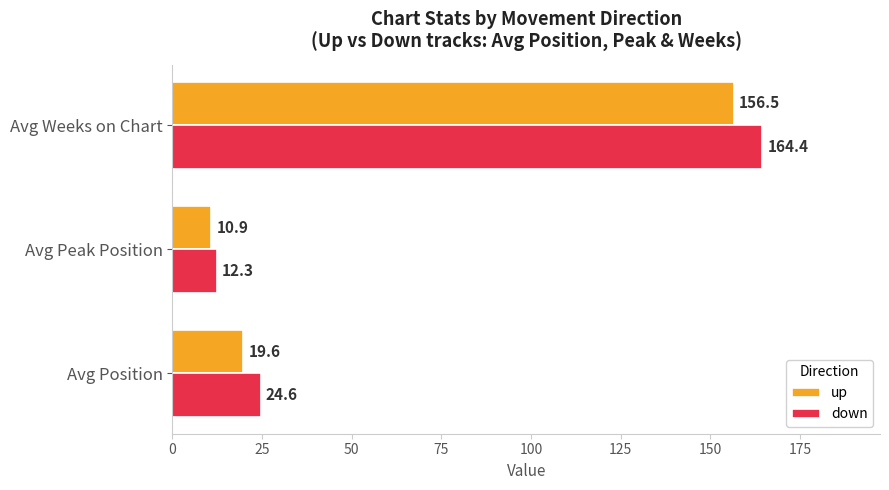

What are all the series names shown in the legend?

up, down